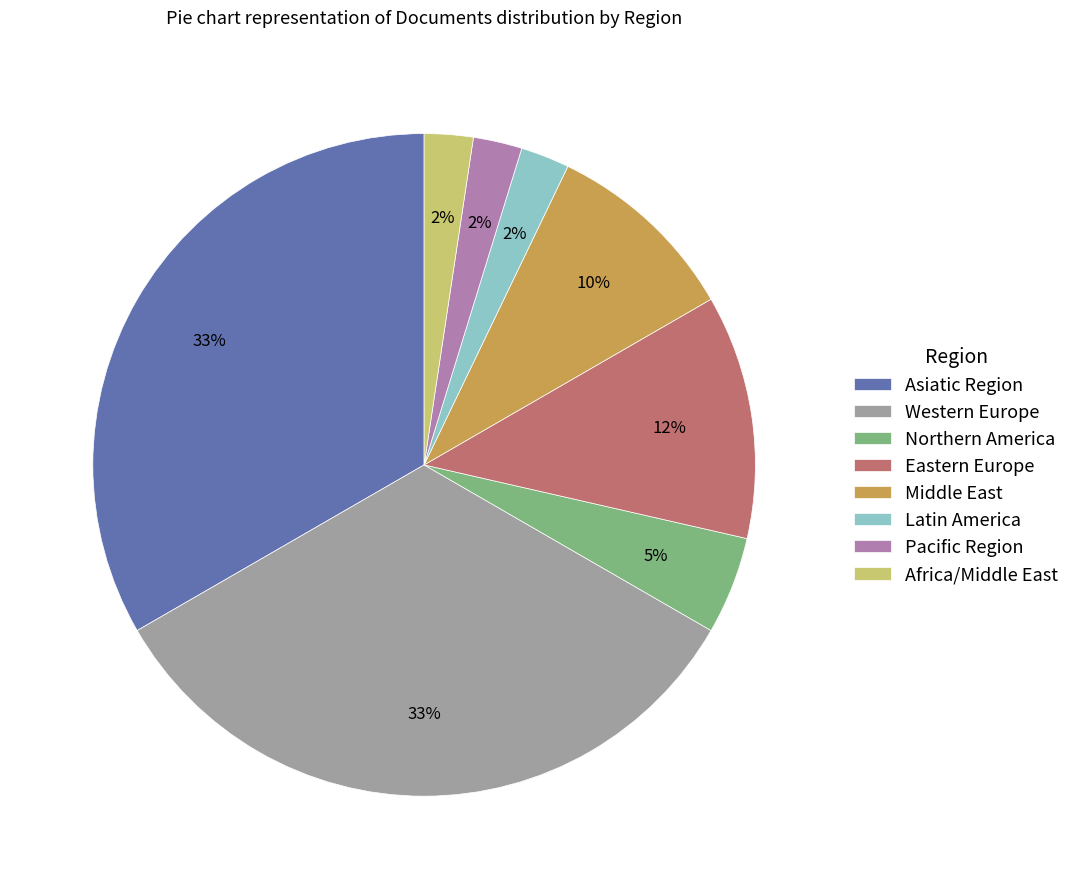

To the nearest percent, what is the combined percentage of Latin America and Middle East?

12%